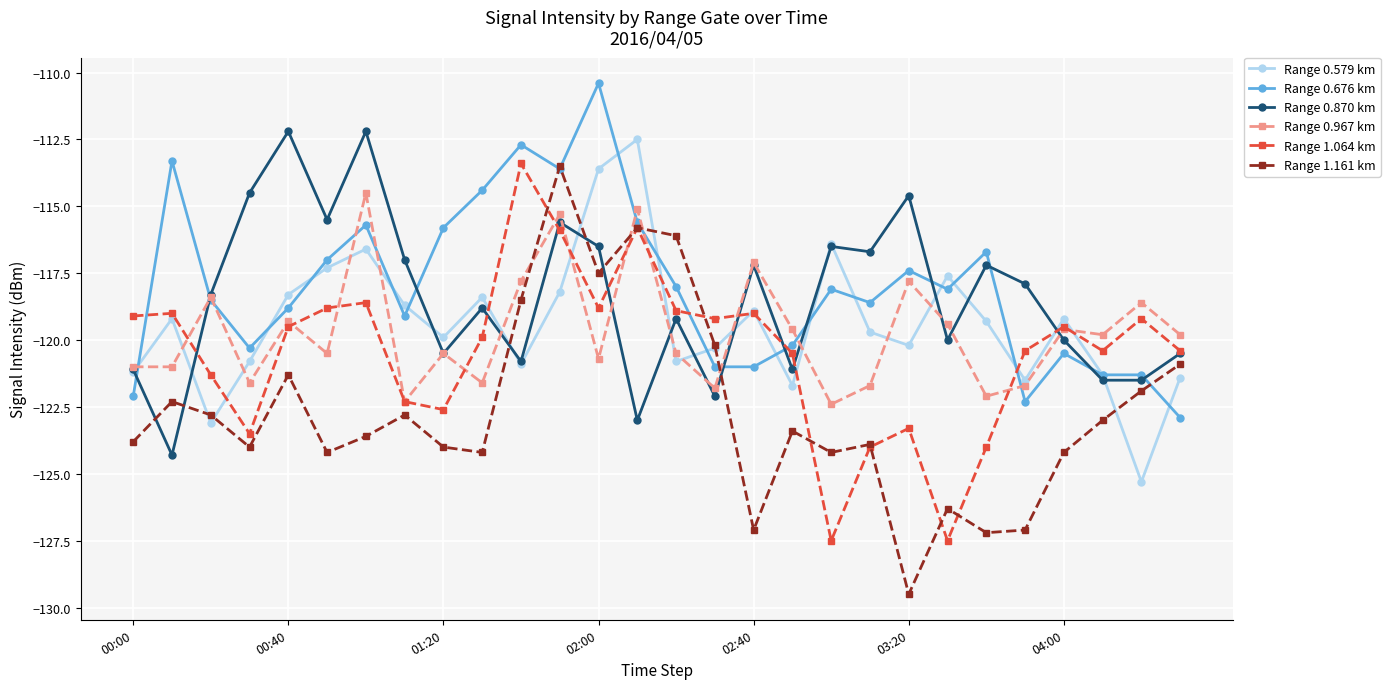

What is the value of the Range 0.579 km point at the 4th from the left?

-120.8